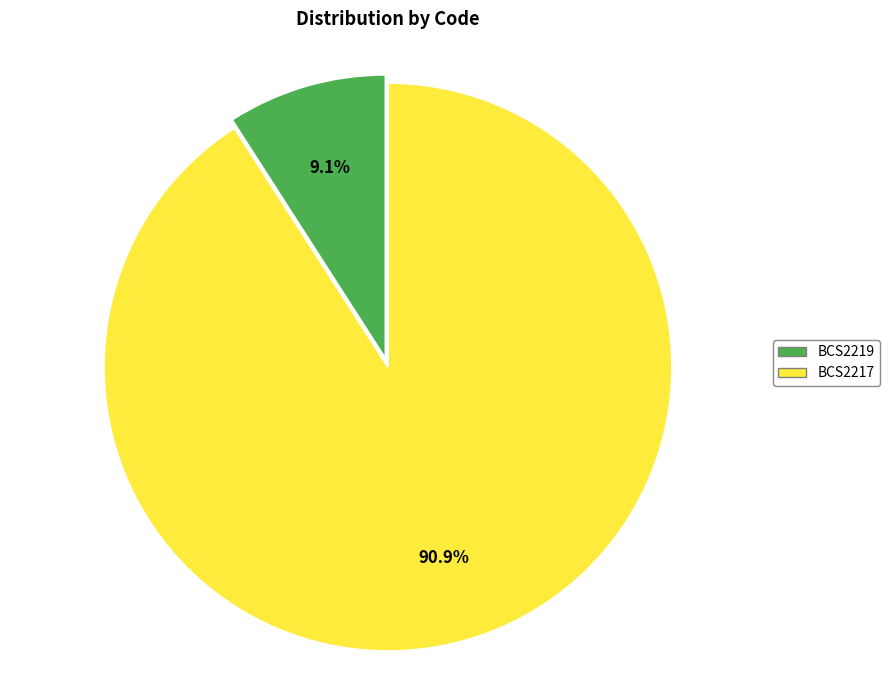

Is there a majority slice in this chart?

Yes